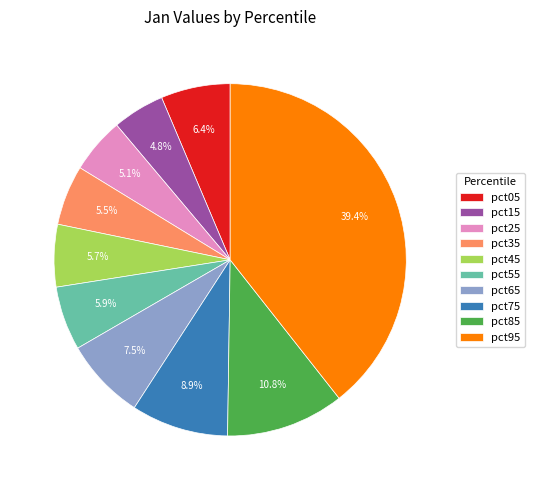

What is the largest slice in the pie chart?

pct95